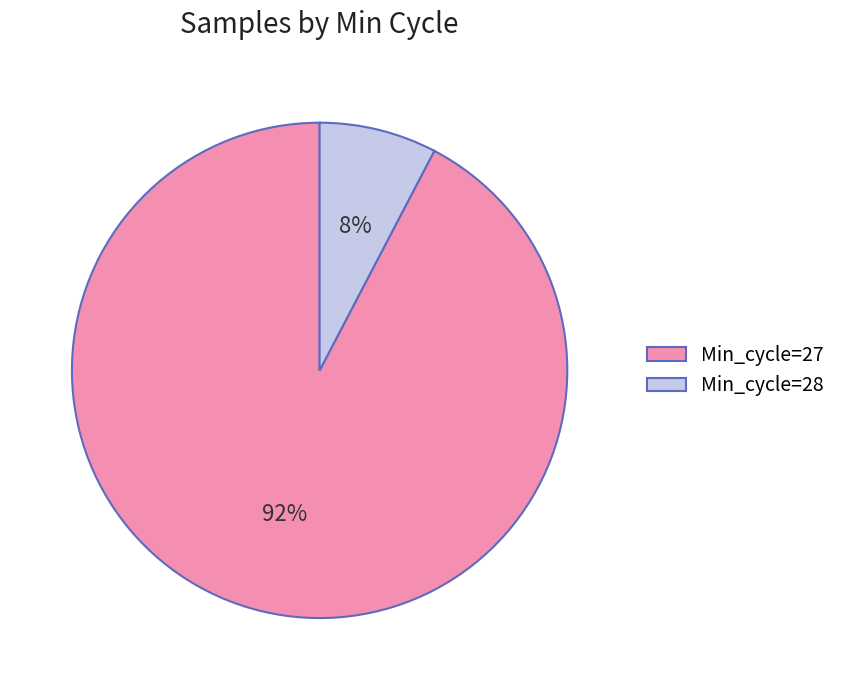

Does any single category account for the majority?

Yes